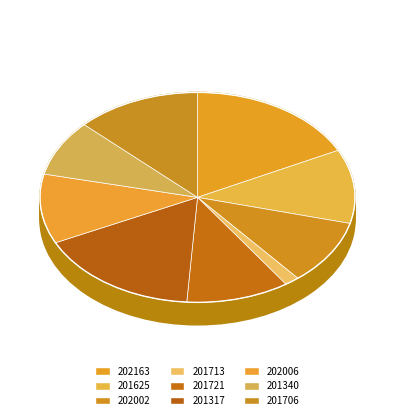

To the nearest percent, what is the average slice percentage?

11%